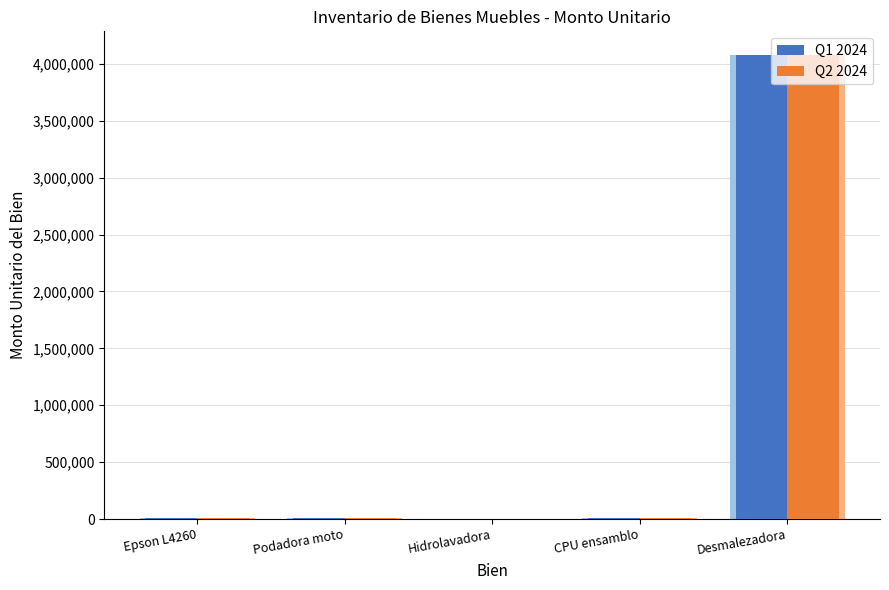

Reading left to right, transcribe all the data shown in this chart.

Q1 2024: Epson L4260=5500	Podadora moto=7750	Hidrolavadora=2965	CPU ensamblo=8400	Desmalezadora=4082005
Q2 2024: Epson L4260=5500	Podadora moto=7750	Hidrolavadora=2965	CPU ensamblo=8400	Desmalezadora=4082005